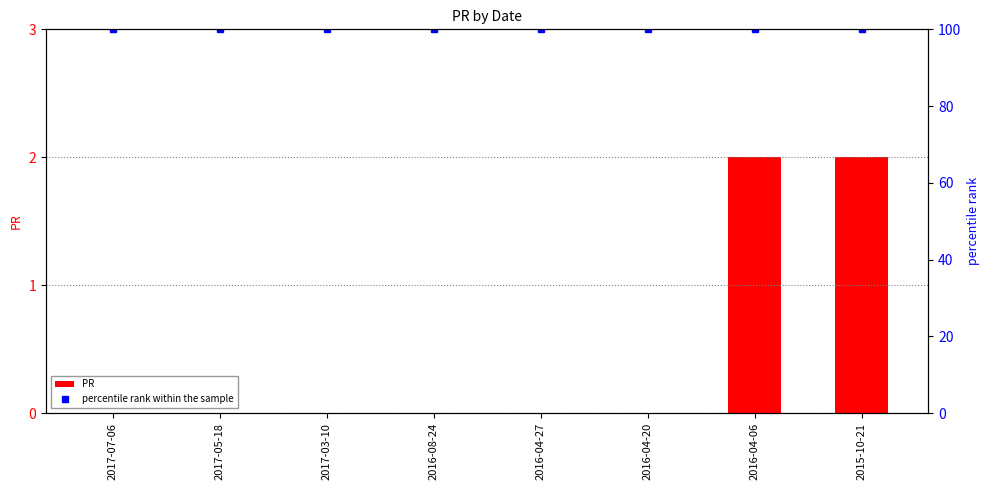

What is the value of the percentile rank within the sample bar at the 1st from the left?

100